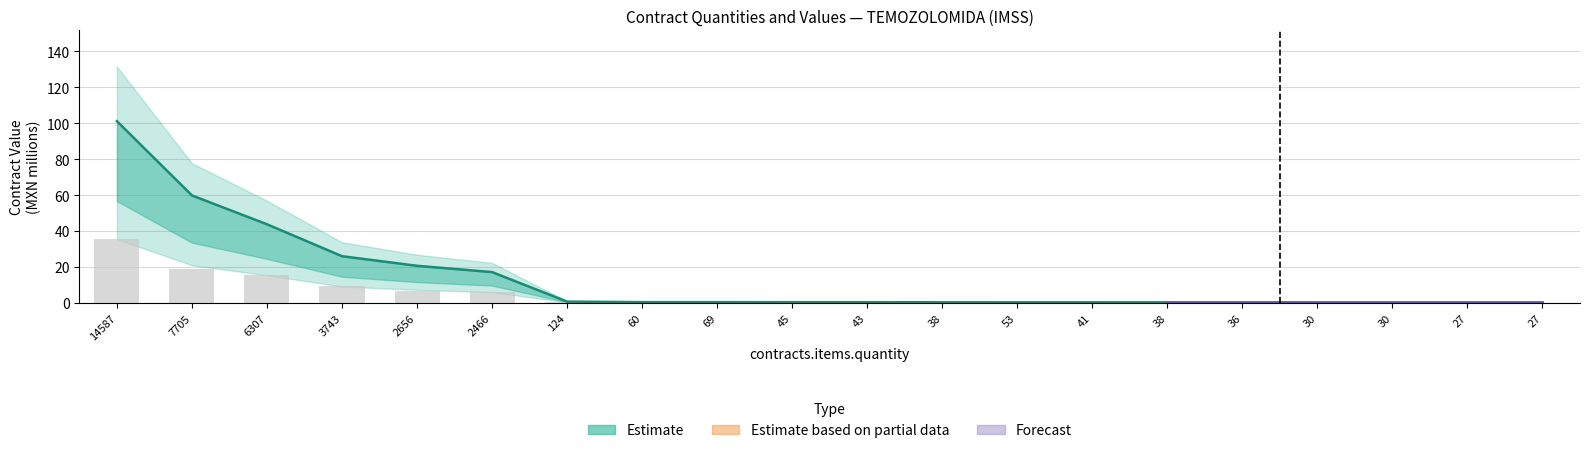

The value of awards.value.amount at 36 is 0.2. True or false?

True